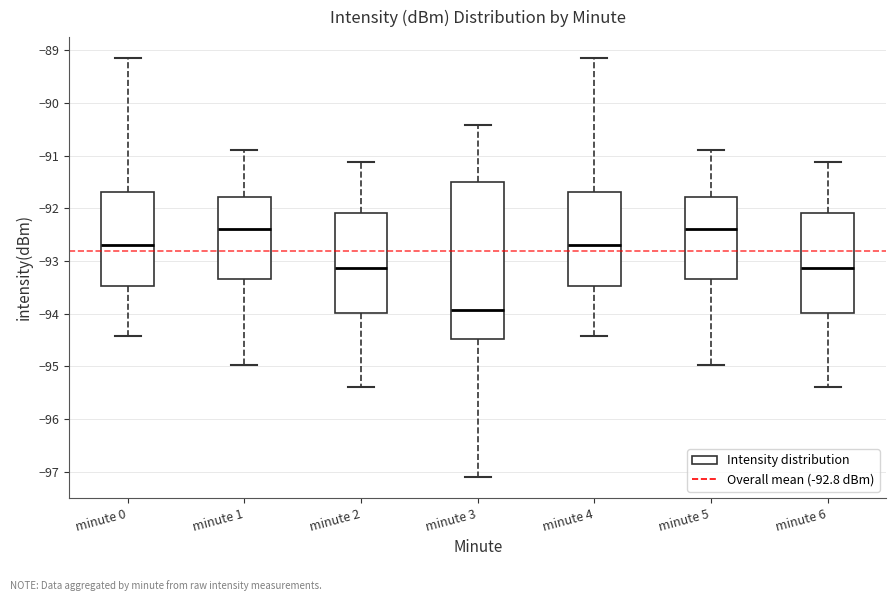

Where is the upper edge of the box for minute 6 on the y-axis? The values are not printed on the chart, so give them approximately, as read against the axis.

-92.1